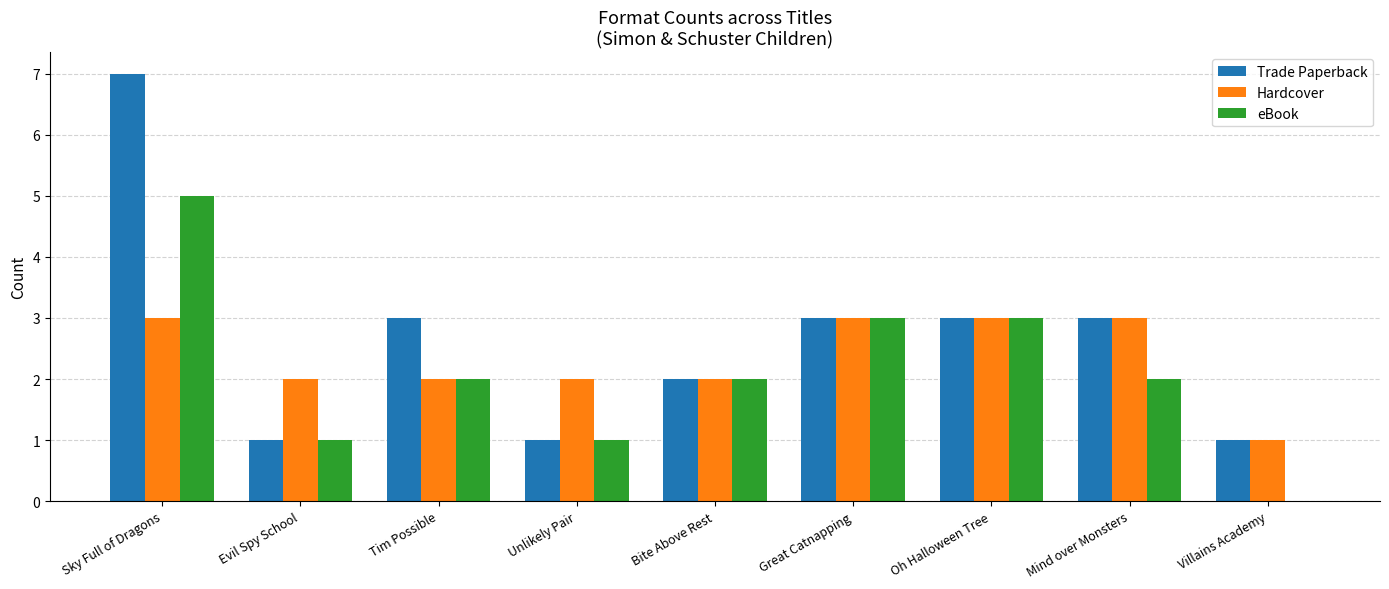

What is the sum of all eBook values?

19